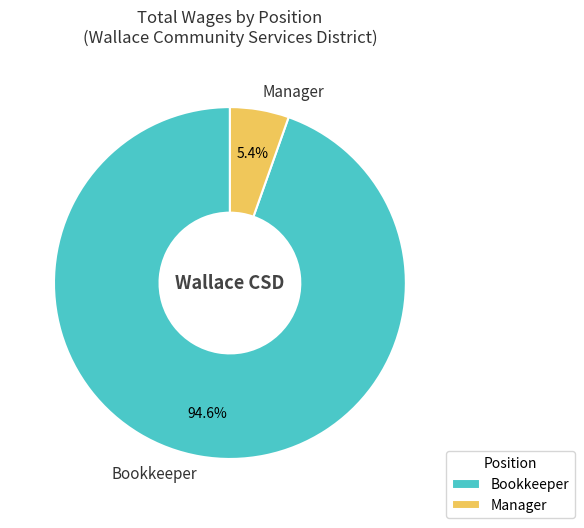

To the nearest percent, what is the combined percentage of Manager and Bookkeeper?

100%